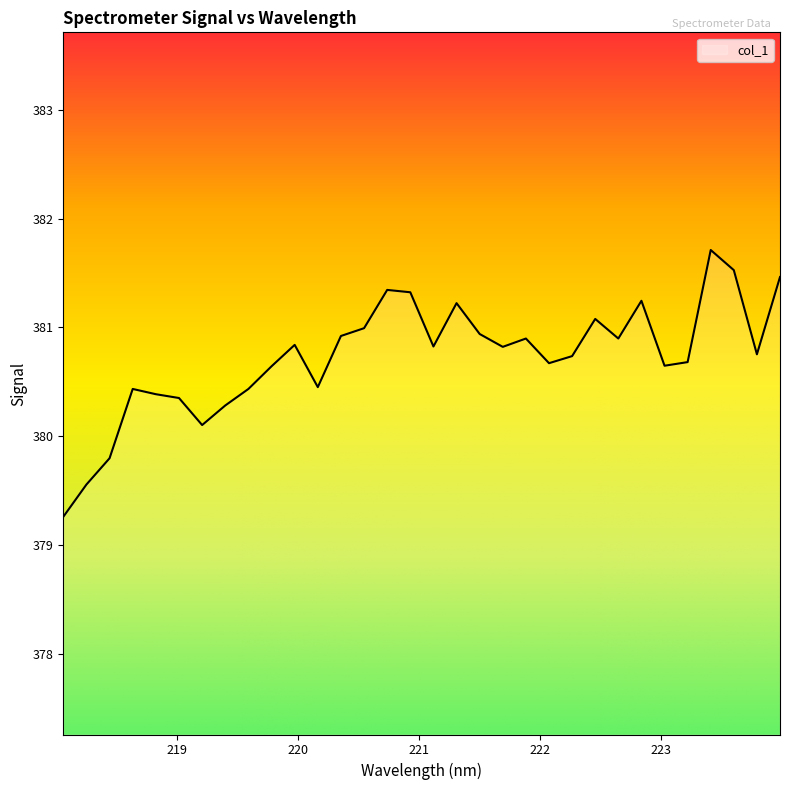

True or false: the data has more than 0 interior local peaks.

True